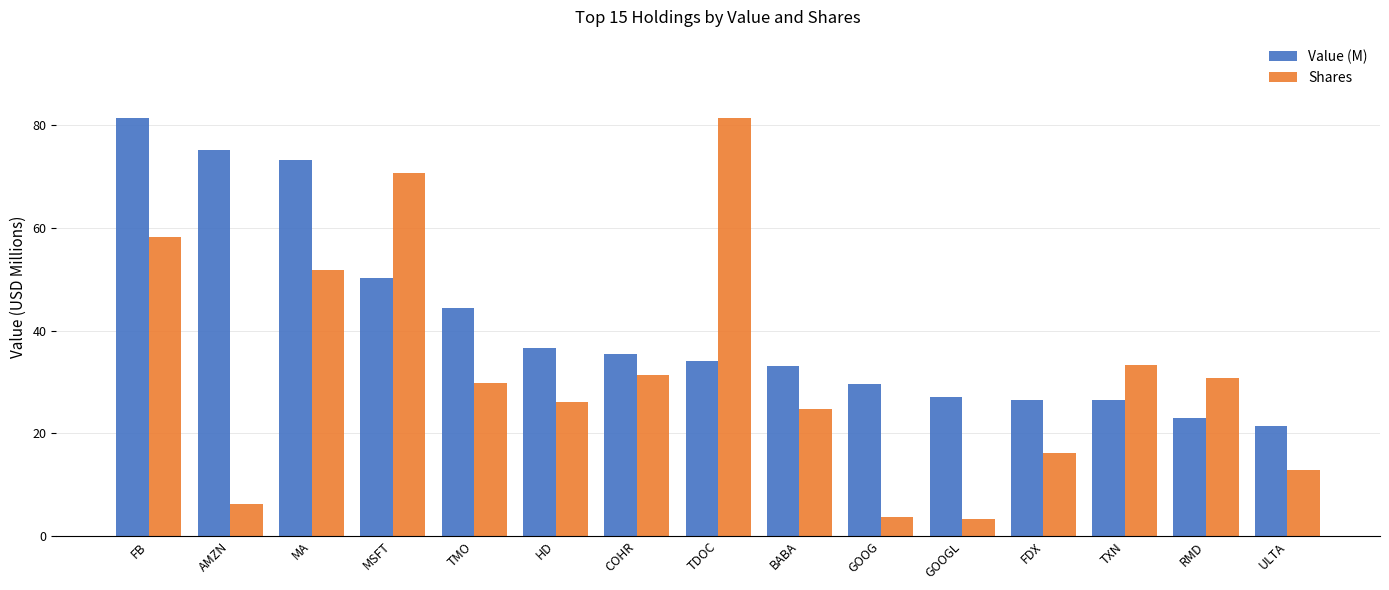

At which label does Value (M) reach its minimum?

ULTA